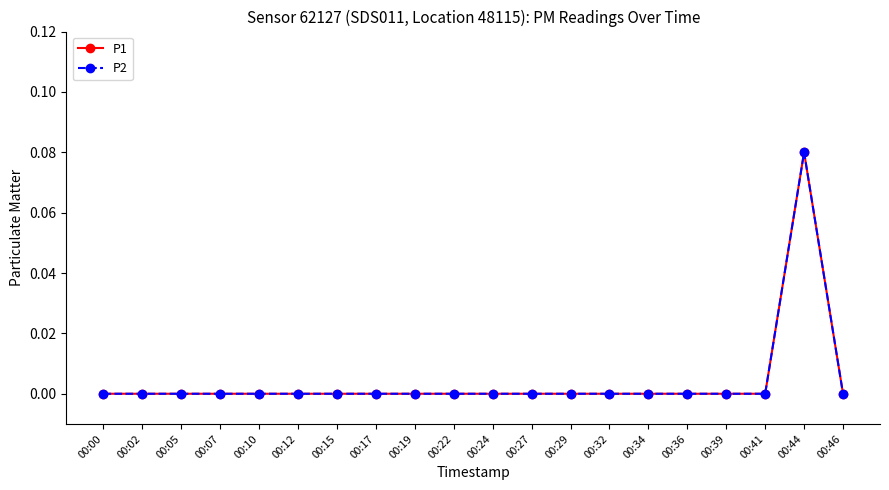

True or false: P2 and P1 cross at least once.

False